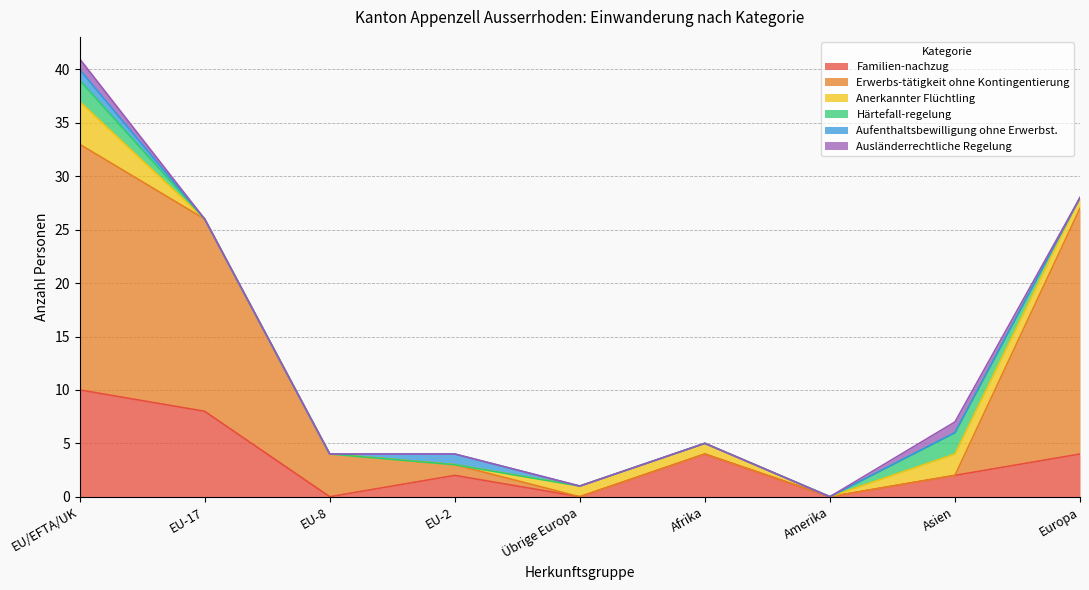

What is the average value of the Familien-nachzug series?

3